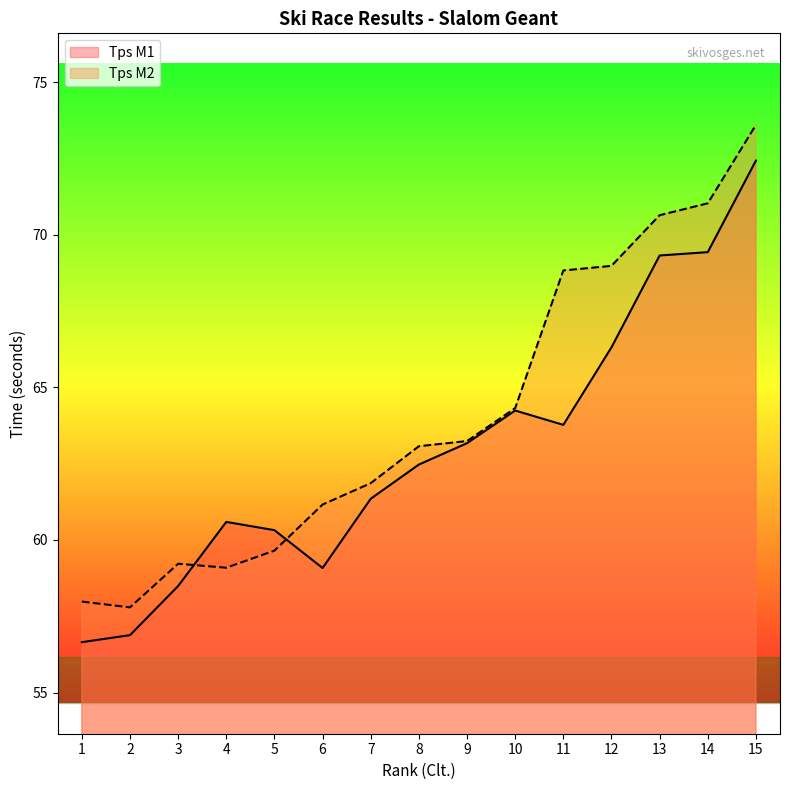

Where does the Tps M1 series first go above 62?

8